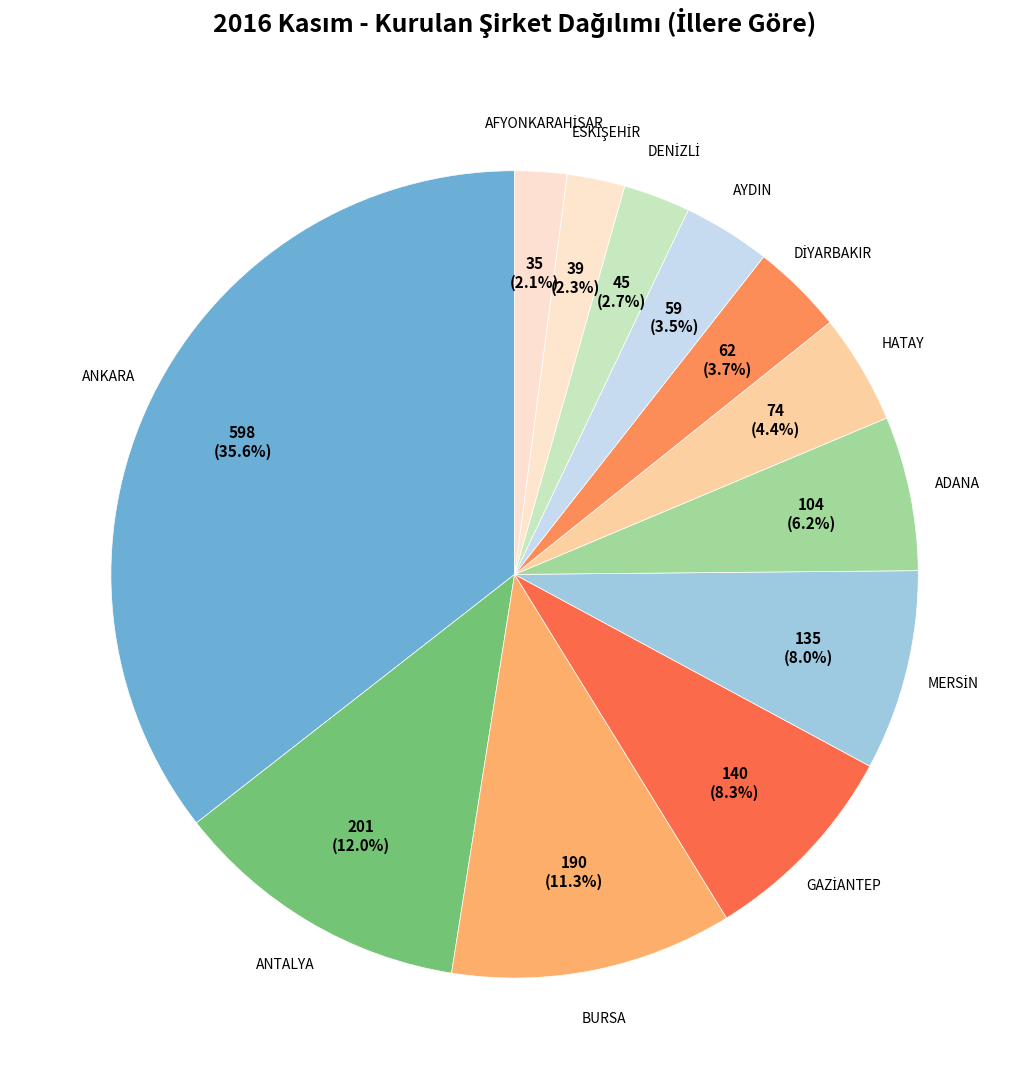

Is the sum of ANKARA and ANTALYA greater than half?

No